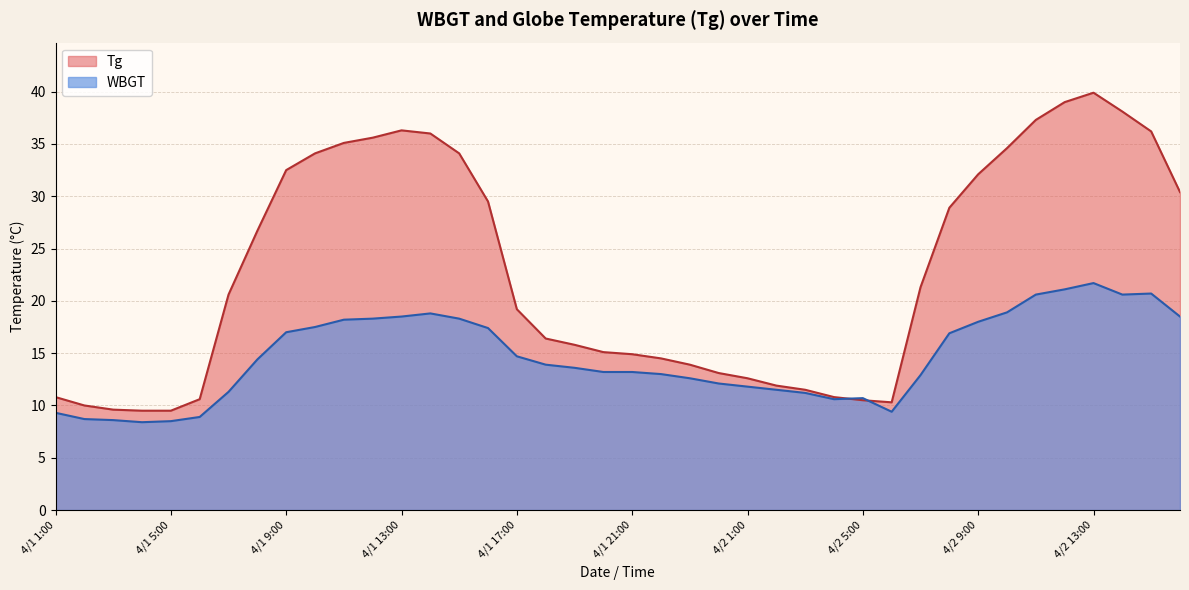

Which series has the largest range (max minus min)?

Tg